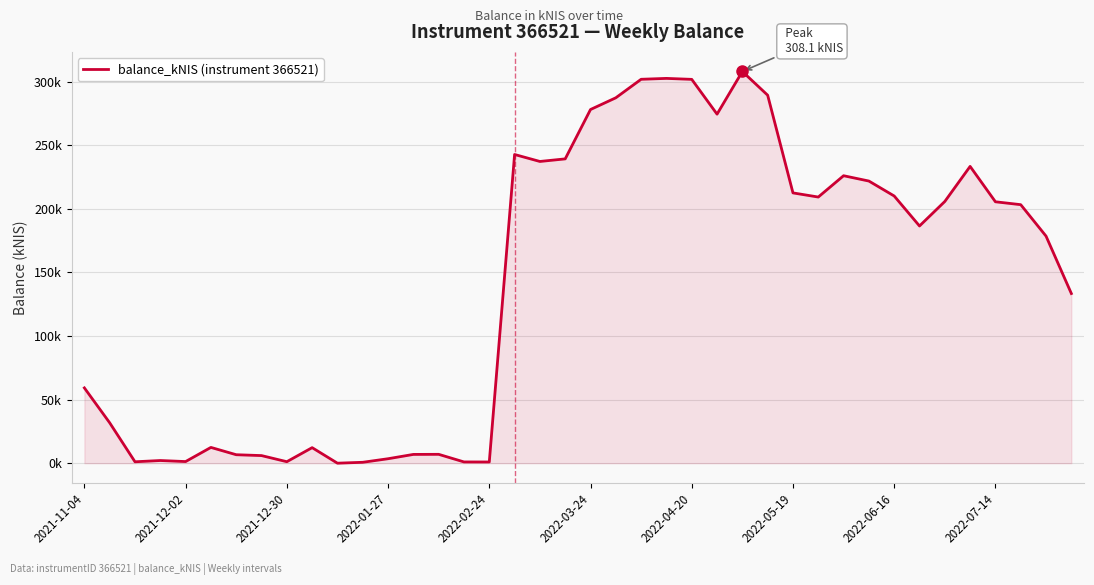

Is this an area chart (filled region under the line)?

Yes